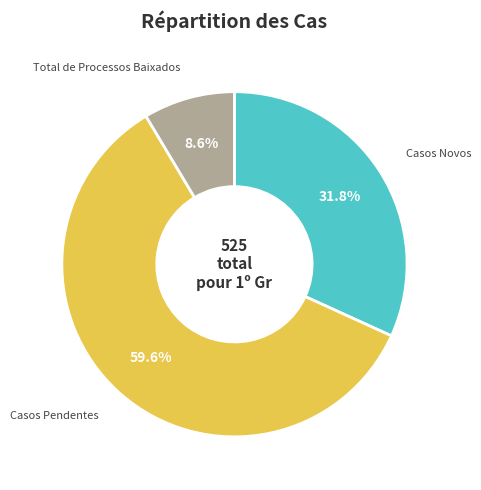

Does any single category account for the majority?

Yes